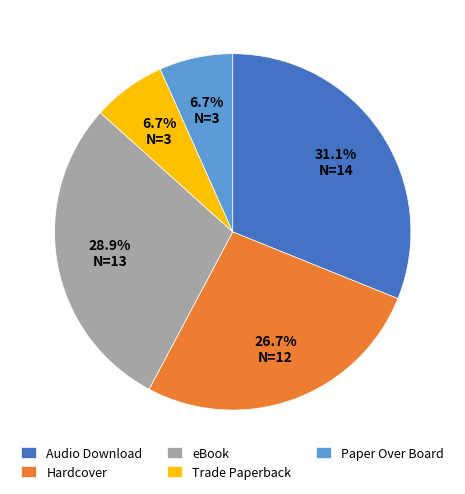

How many slices are in this pie chart?

5